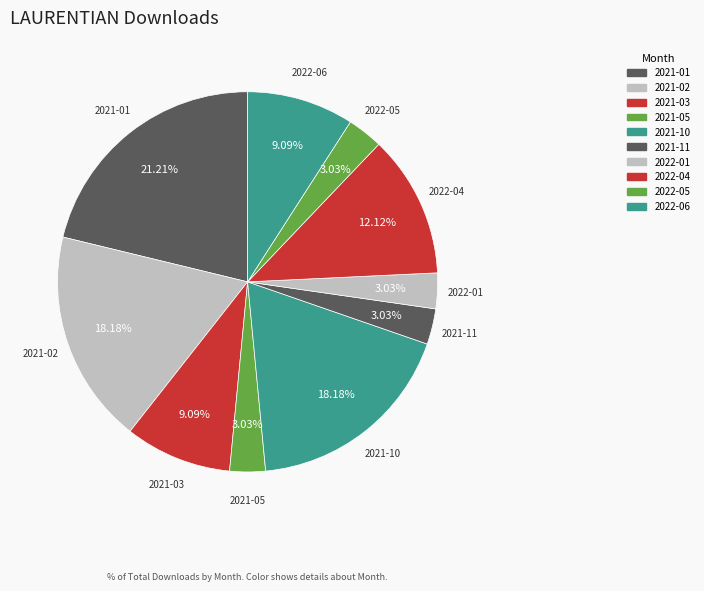

Does any single category account for the majority?

No